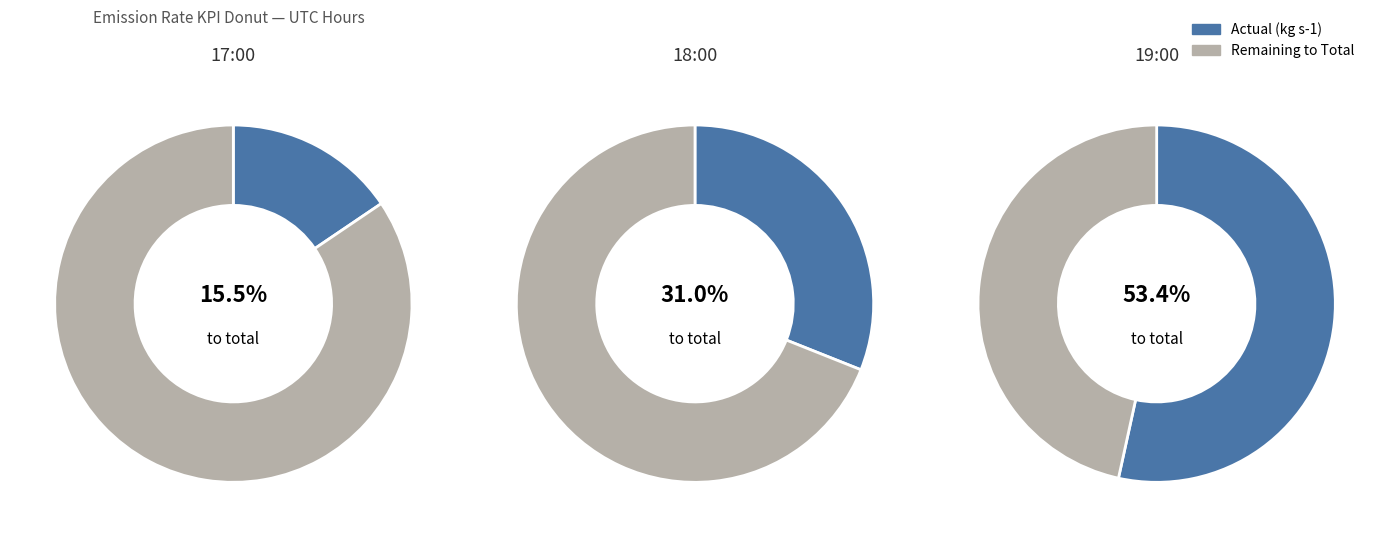

Between 19:00 and 18:00, which is larger?

19:00